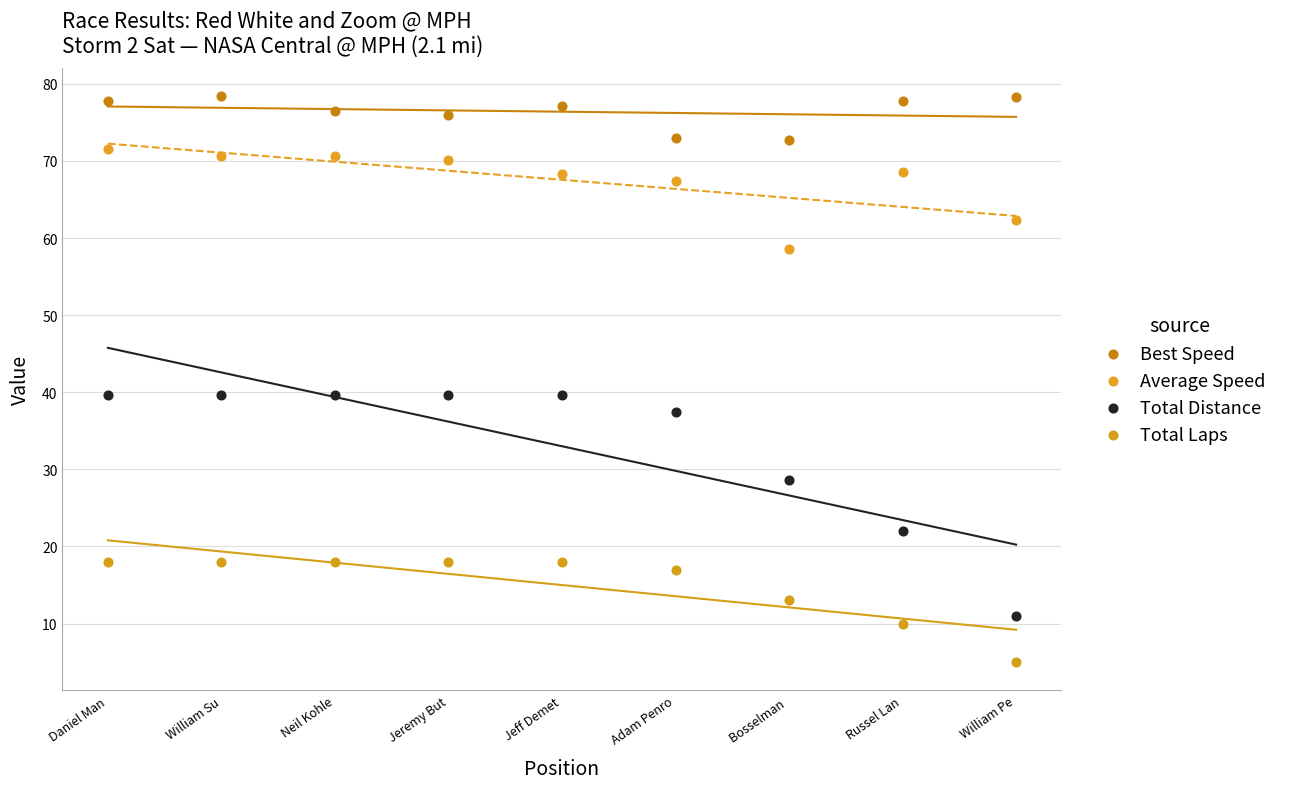

Which series reaches the maximum Y coordinate?

Best Speed